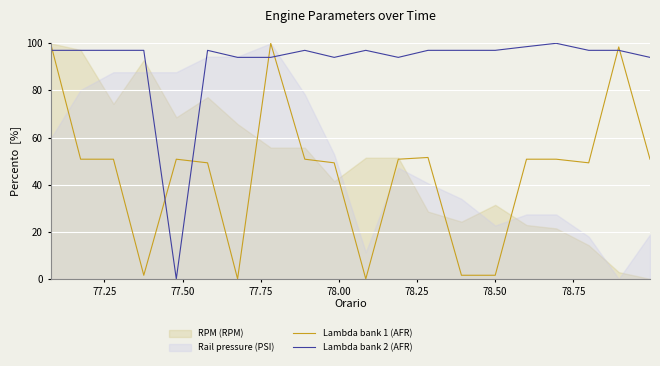

After their last crossing, which series has the higher values: Lambda bank 2 (AFR) or Lambda bank 1 (AFR)?

Lambda bank 2 (AFR)